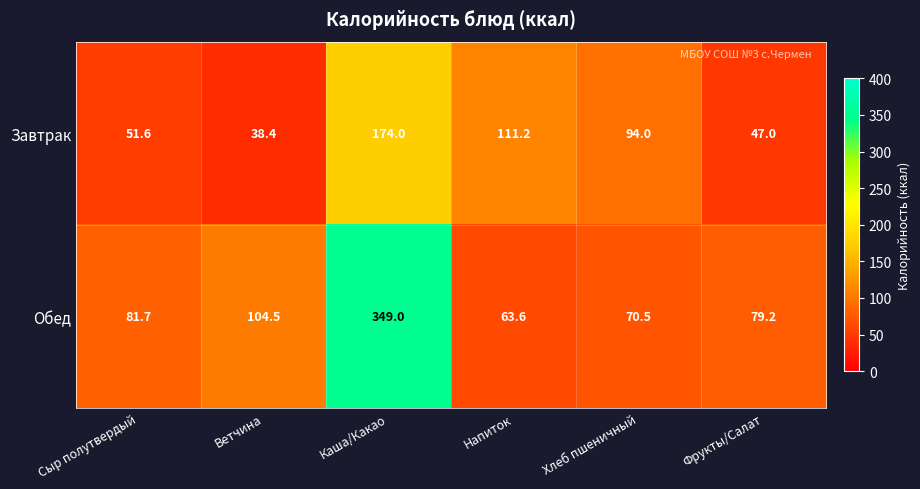

Which series has the widest spread of values?

Обед